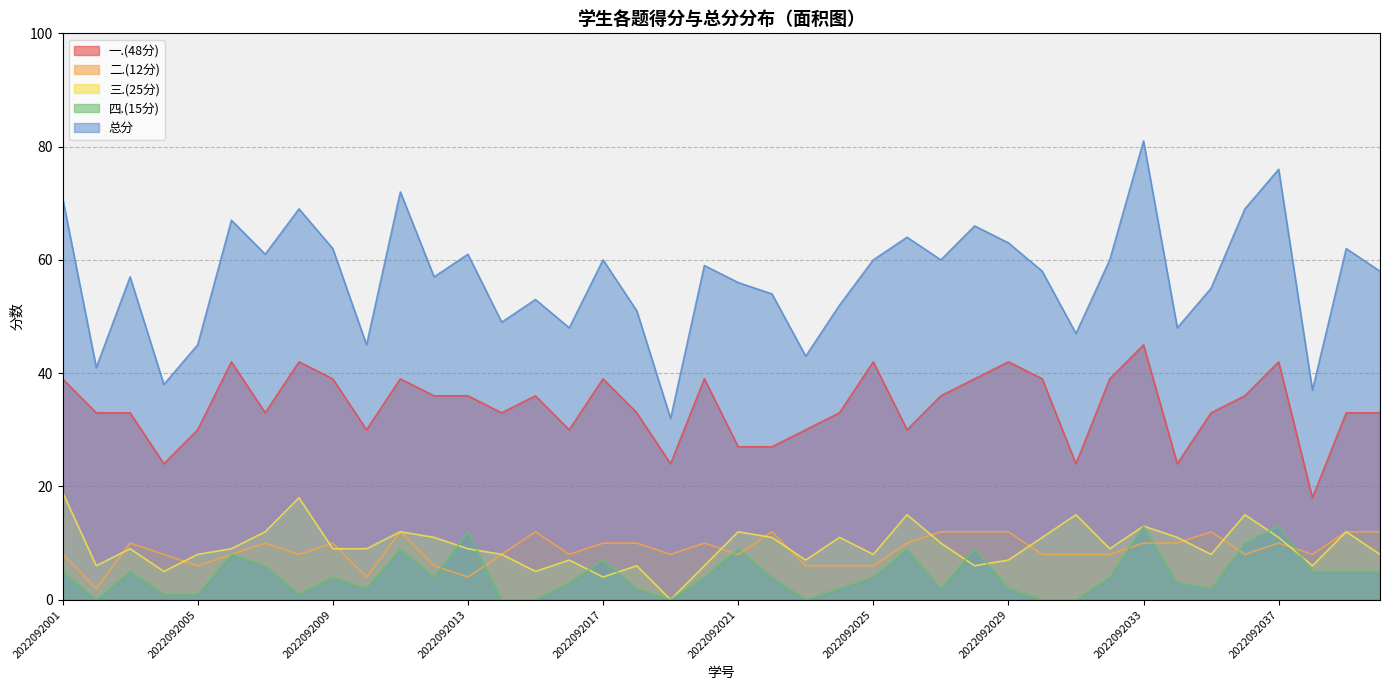

How many interior local valleys does the 一.(48分) series have?

10